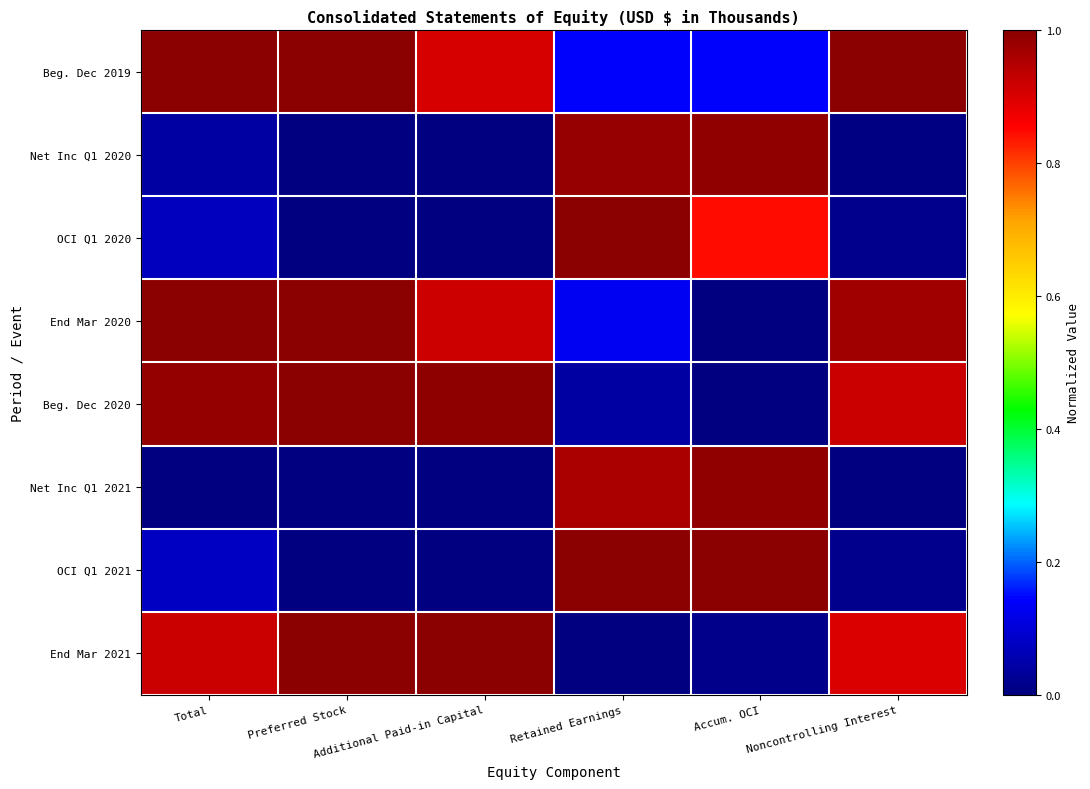

Between Total and Accum. OCI, which is larger?

Total